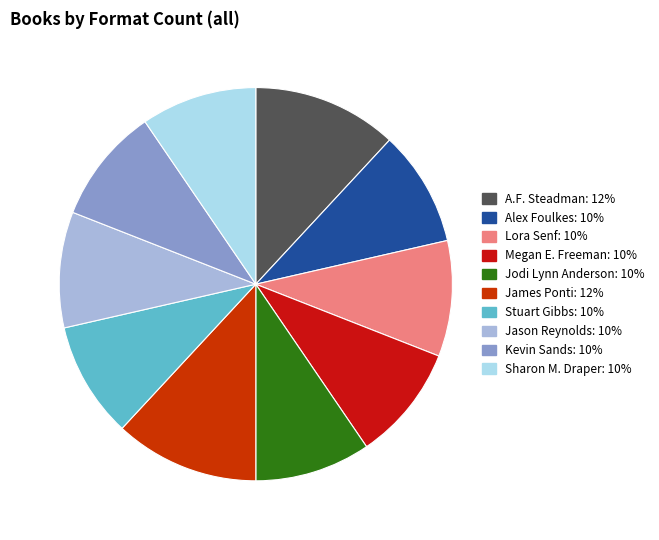

Is Jodi Lynn Anderson the majority of the pie?

No